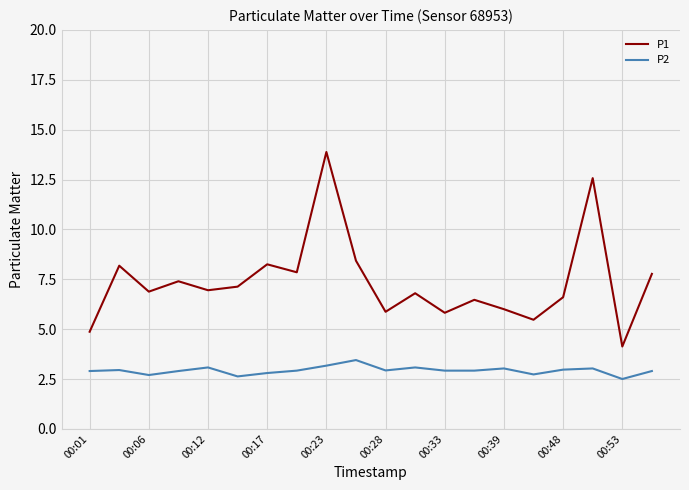

Which series has the widest spread of values?

P1